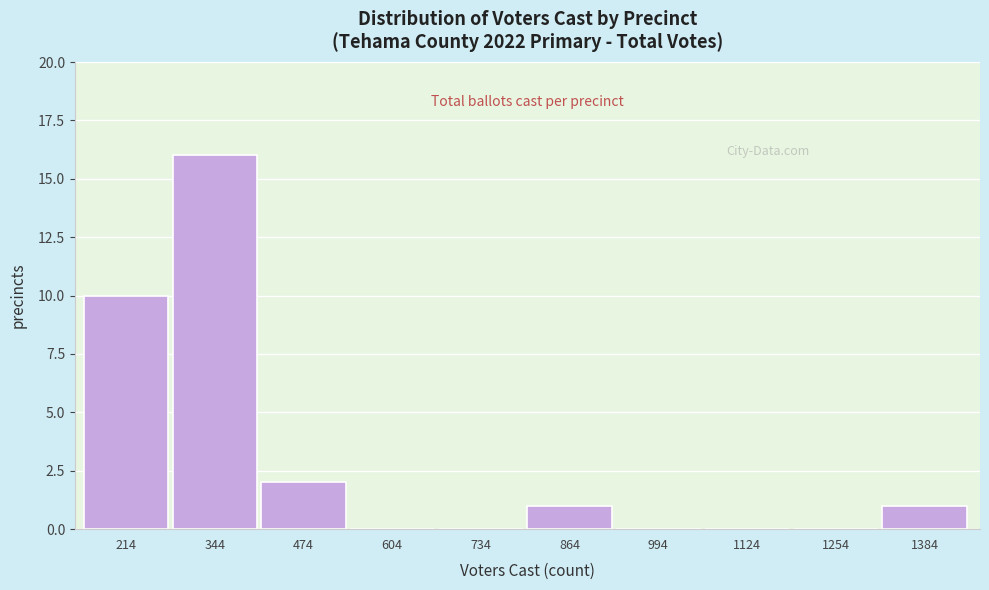

Reading left to right, what are all the values shown in this chart?

214=10	344=16	474=2	604=0	734=0	864=1	994=0	1124=0	1254=0	1384=1